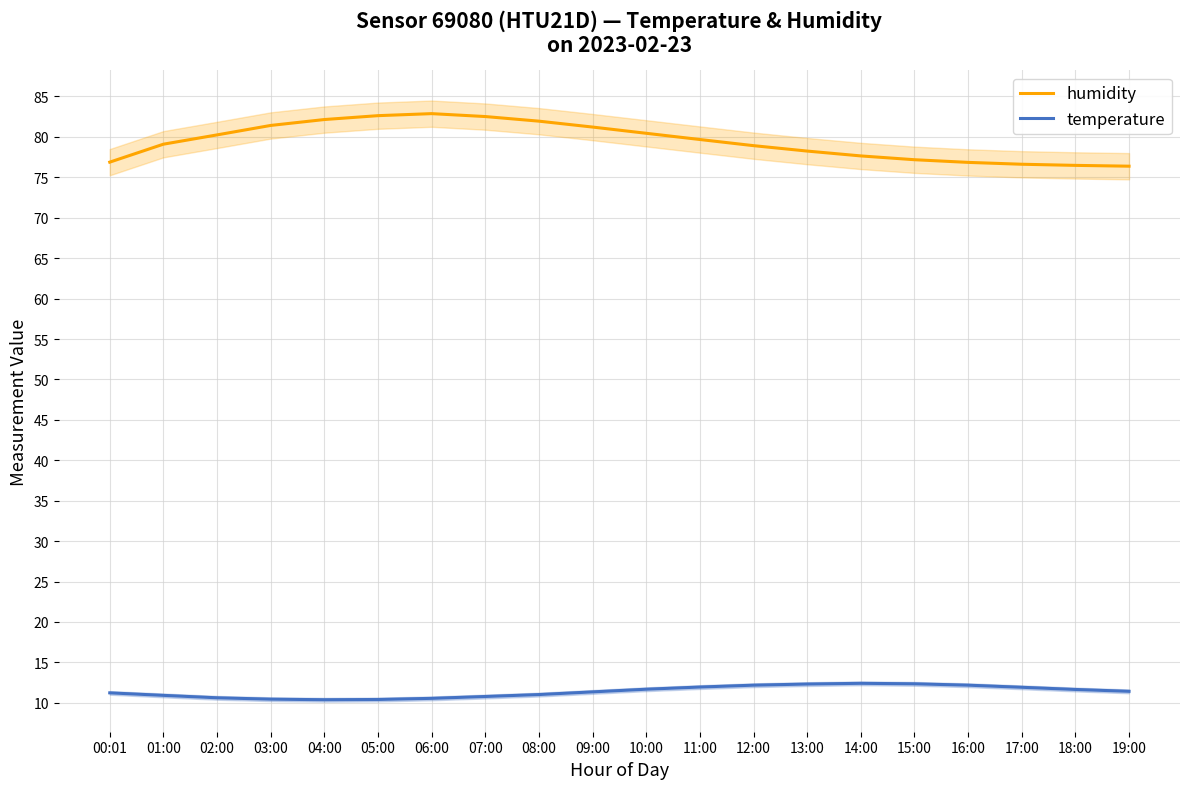

What is the label of the 1st point from the right?

19:00